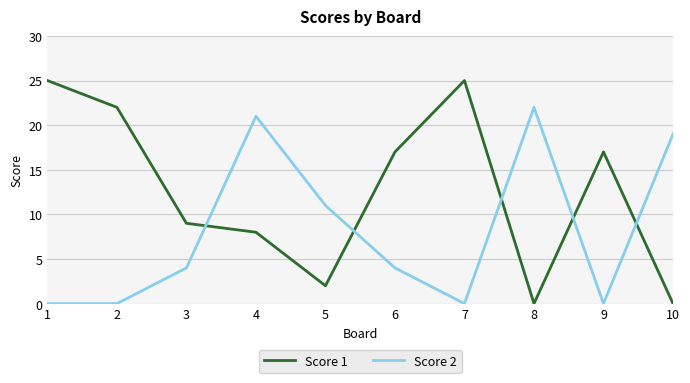

How many interior local peaks does the Score 1 series have?

2